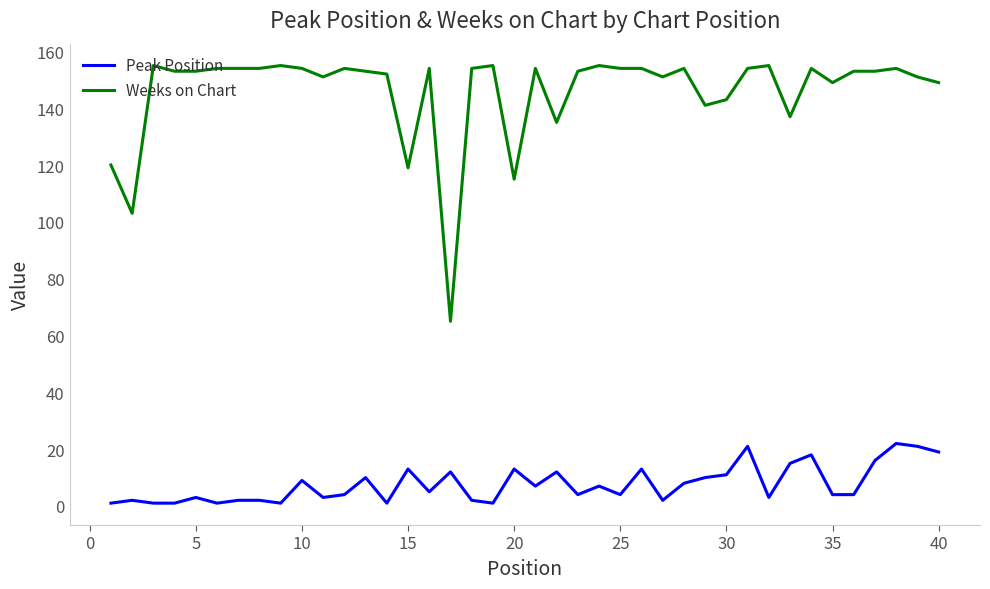

Count the number of data series in this chart.

2